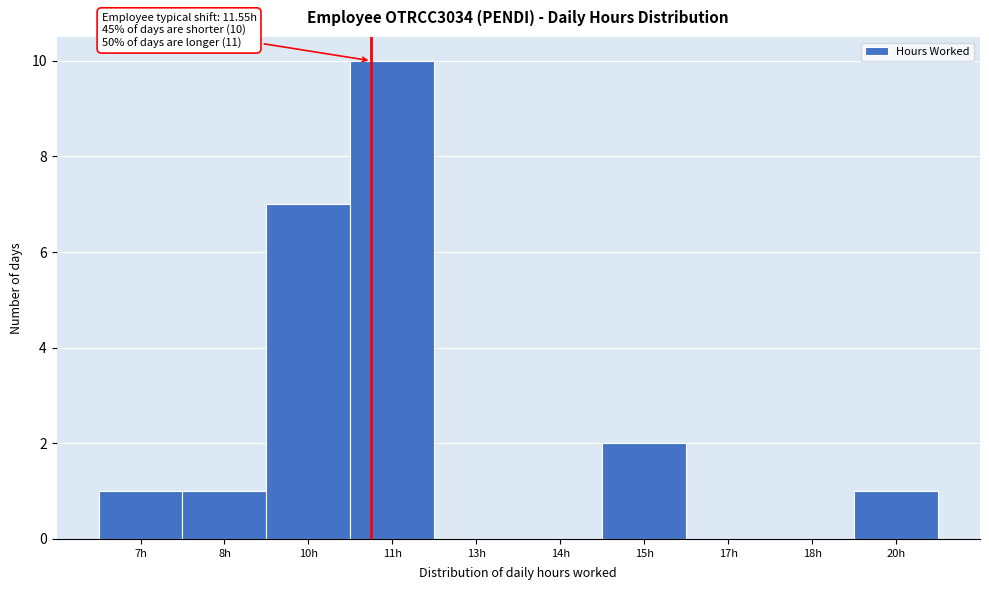

Reading right to left, extract all data points from this chart.

20h=1	18h=0	17h=0	15h=2	14h=0	13h=0	11h=10	10h=7	8h=1	7h=1